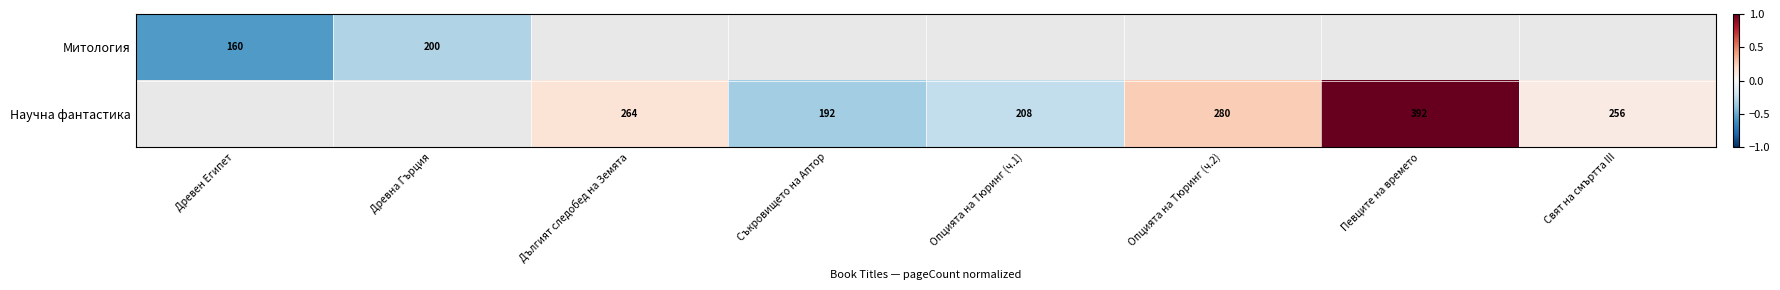

How many values in Митология are below zero?

2